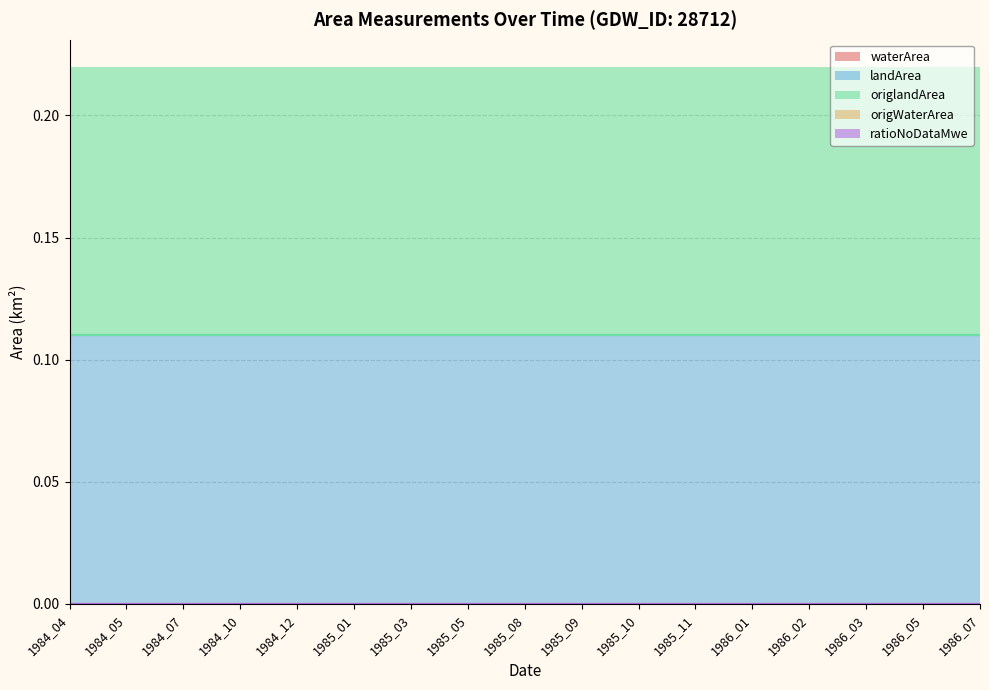

True or false: waterArea and ratioNoDataMwe cross at least once.

False